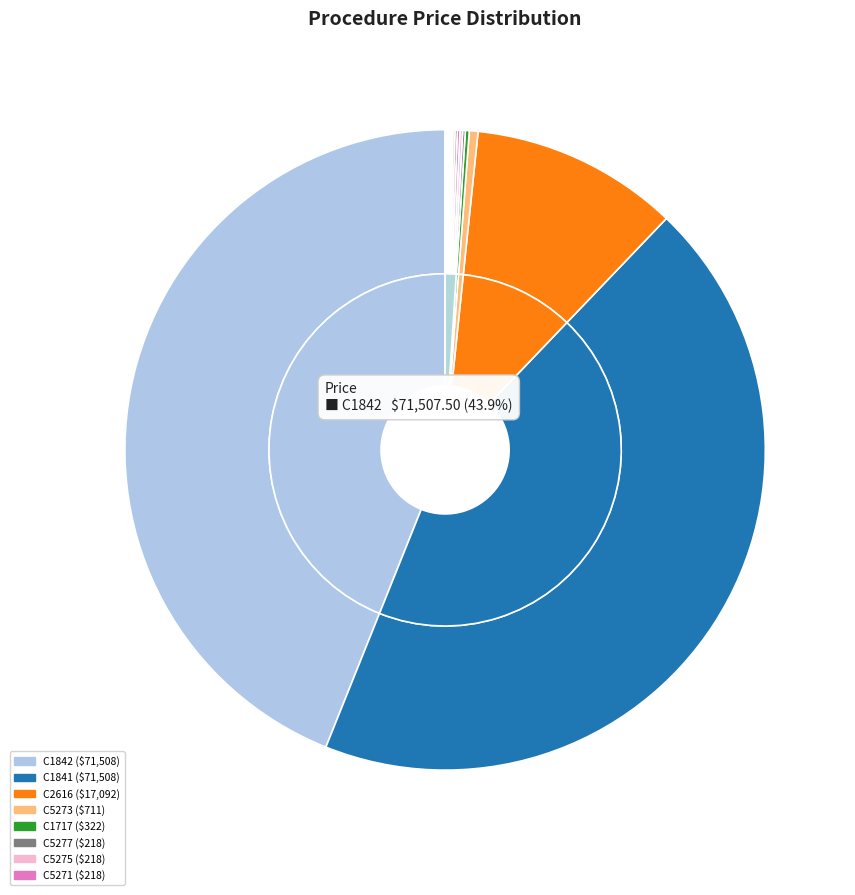

Count the number of slices in the pie.

20